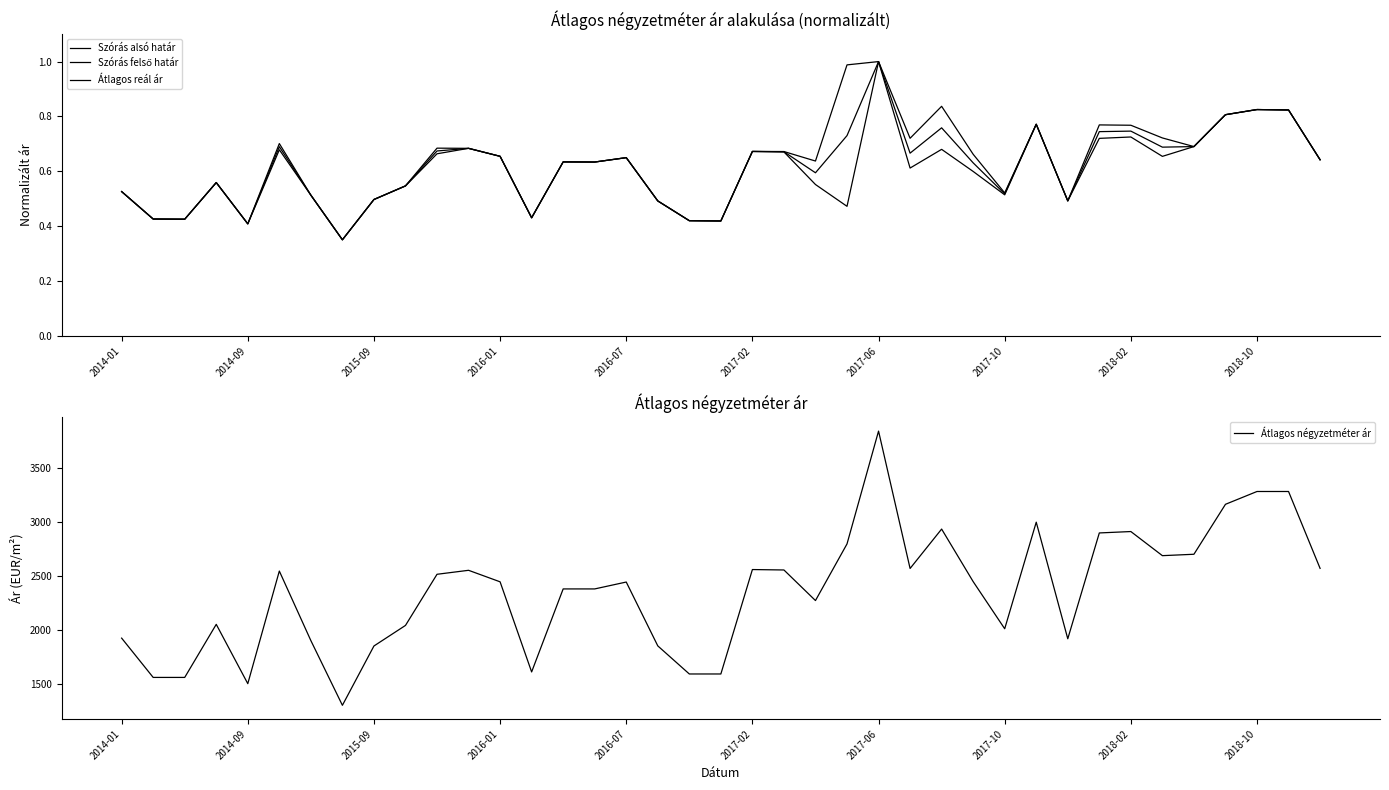

What is the average value of the Átlagos négyzetméter ár series?

2359